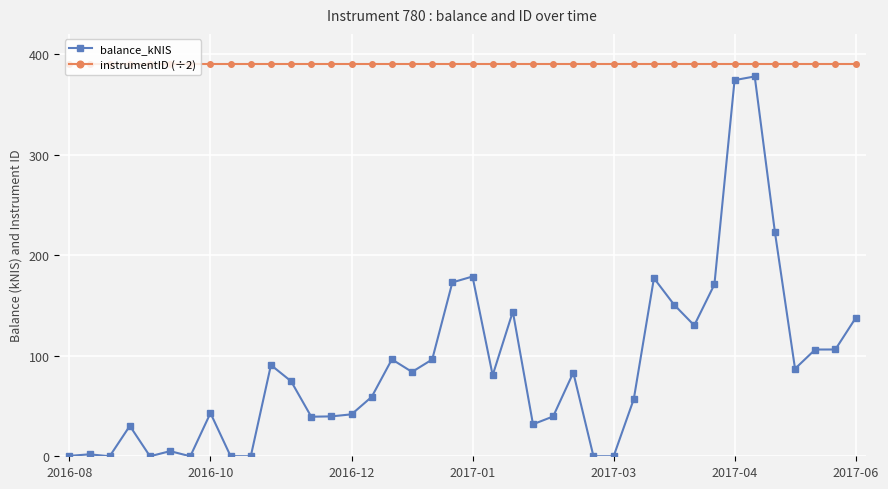

What is the greatest value displayed?

390.0